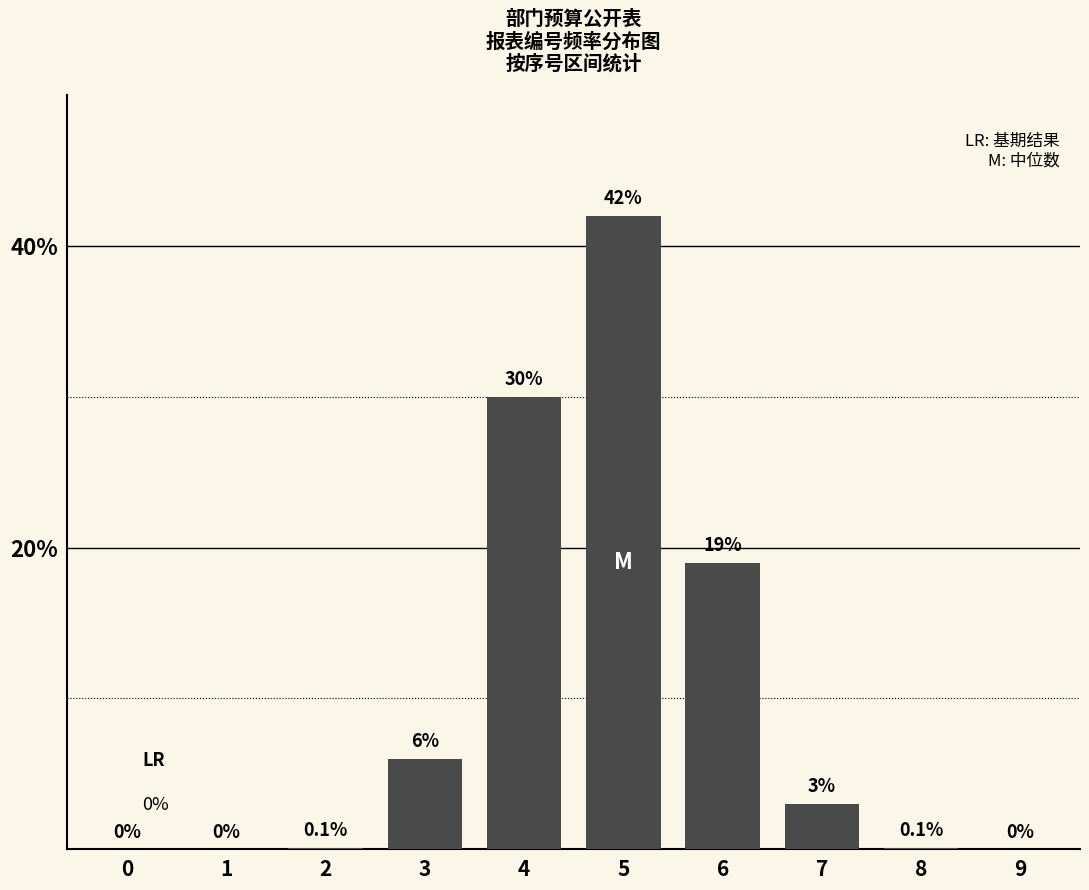

Reading left to right, transcribe all the data shown in this chart.

0=0.0	1=0.0	2=0.1	3=6.0	4=30.0	5=42.0	6=19.0	7=3.0	8=0.1	9=0.0